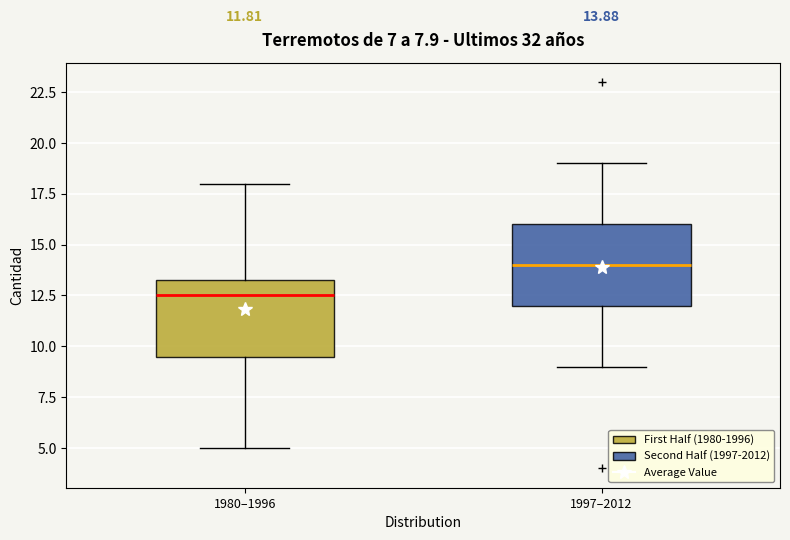

Which box has the highest median line?

1997–2012